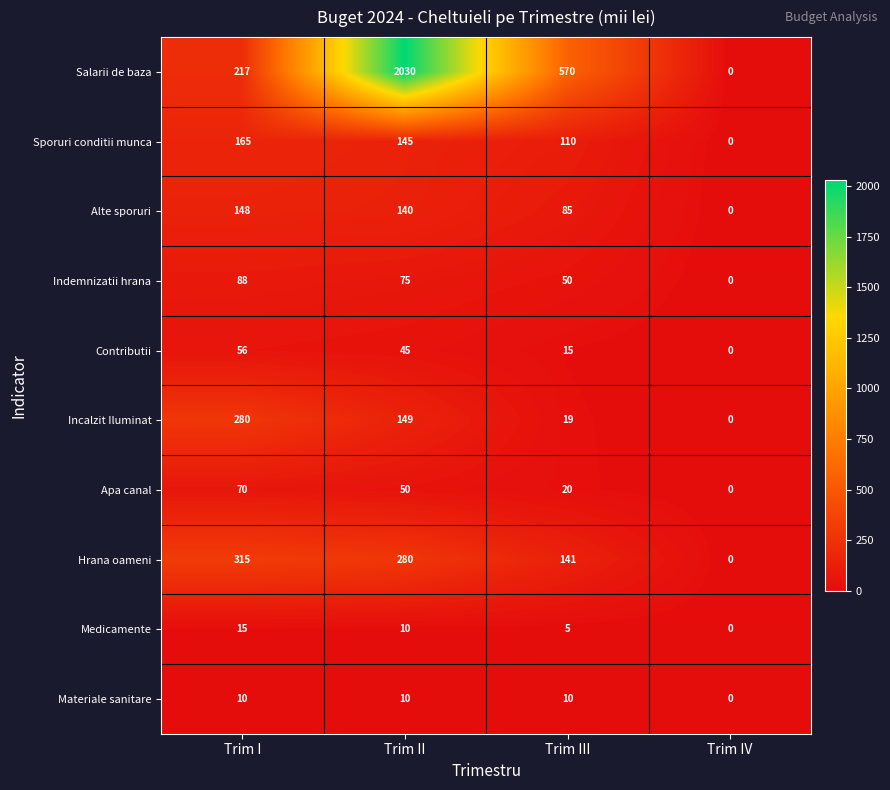

What is the sum of the Contributii values at Trim I and Trim II?

101